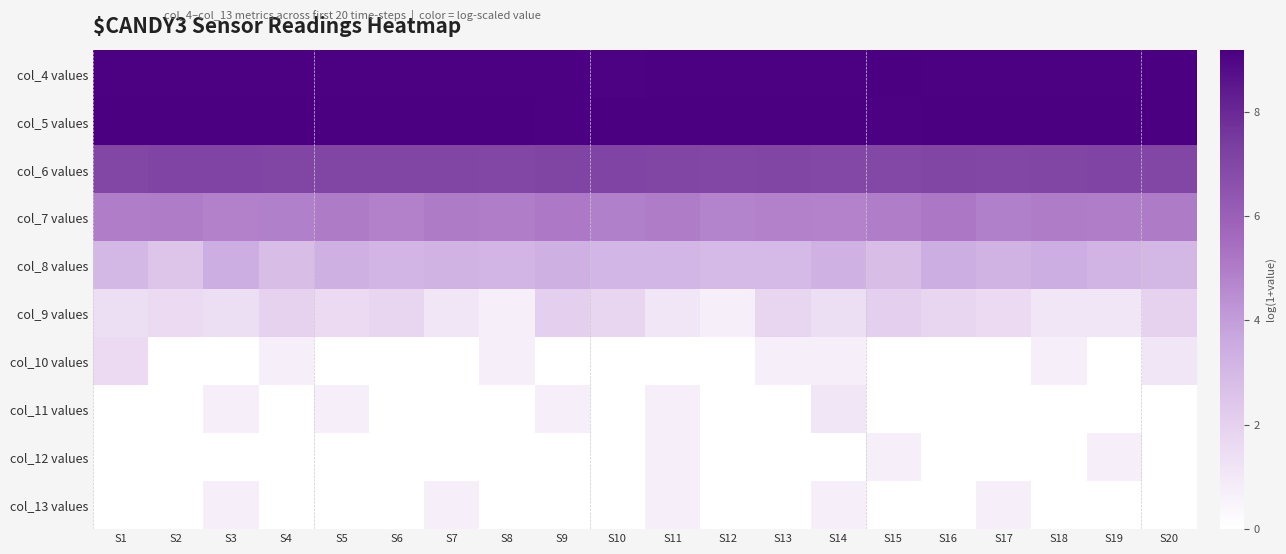

Which has a higher value, S20 or S5?

S20